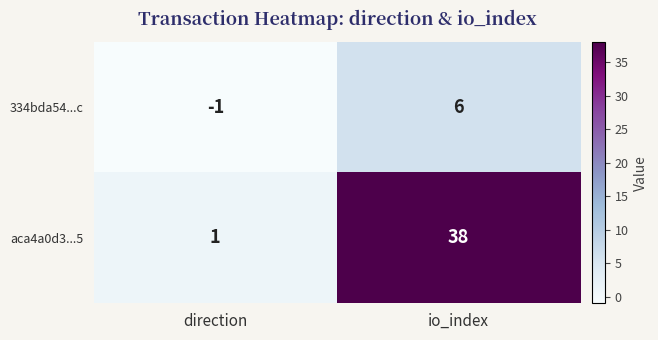

The value of aca4a0d3...5 at direction is 2. True or false?

False